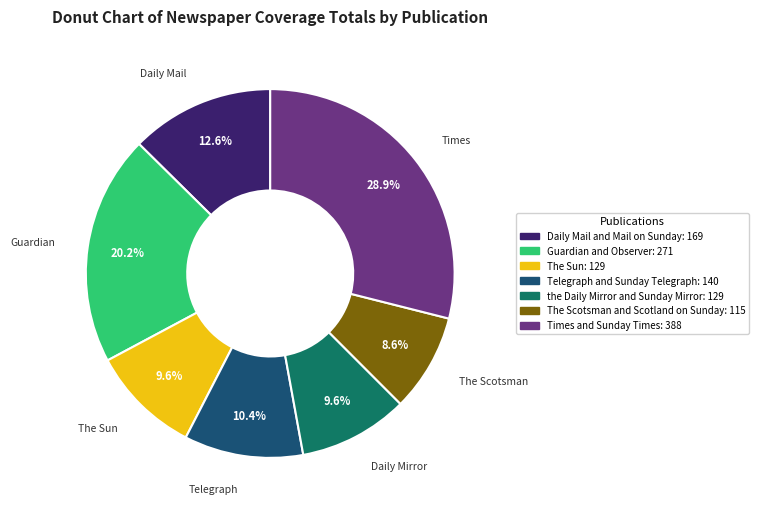

Between Times and Sunday Times and the Daily Mirror and Sunday Mirror, which is larger?

Times and Sunday Times